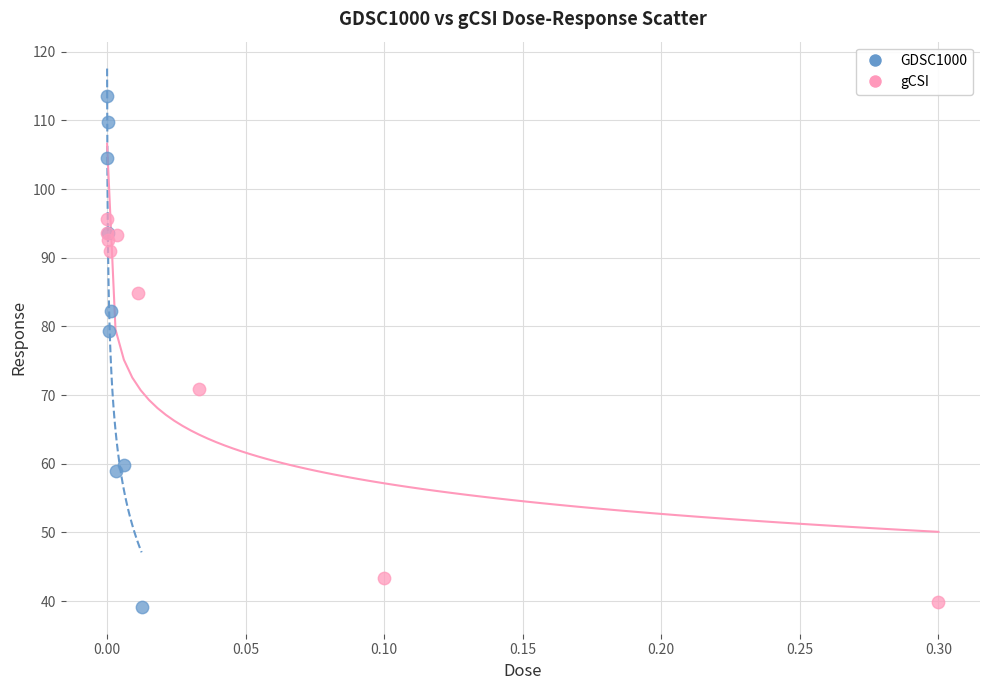

What are all the series names shown in the legend?

GDSC1000, gCSI